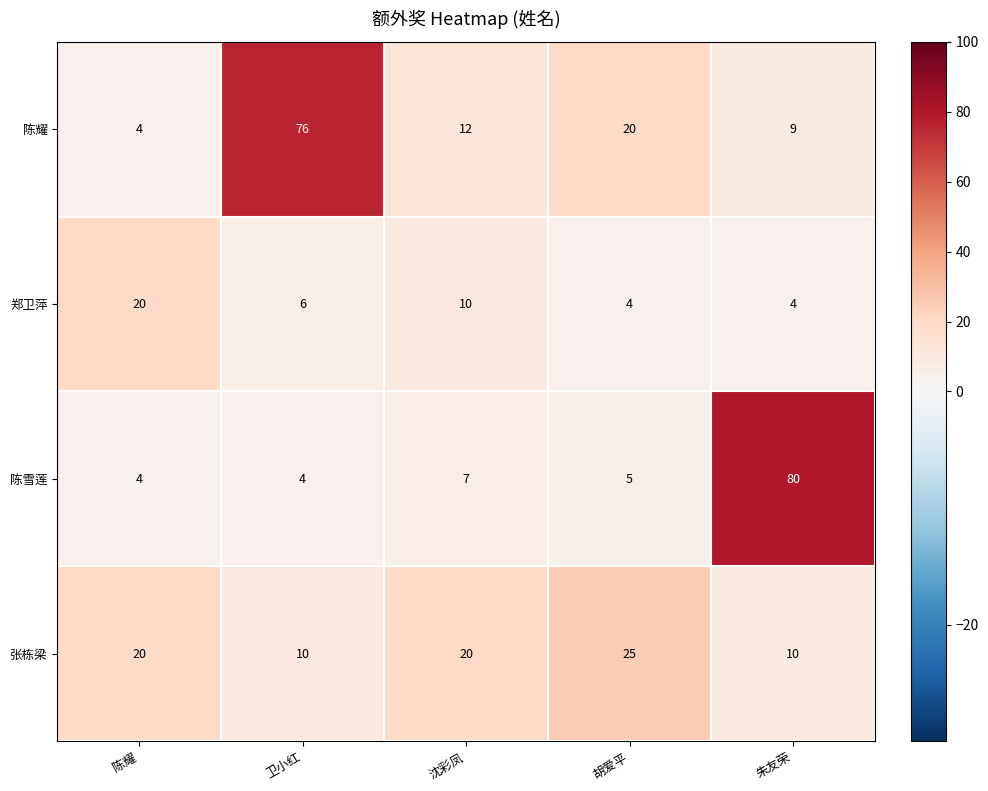

What is the sum of all 郑卫萍 values?

44